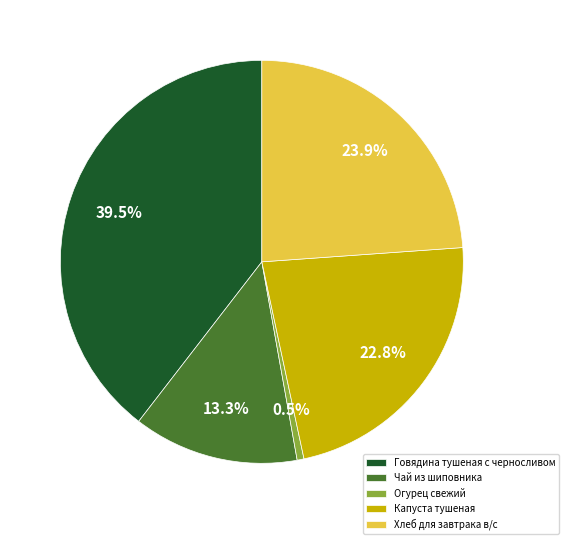

Between Чай из шиповника and Говядина тушеная с черносливом, which is larger?

Говядина тушеная с черносливом